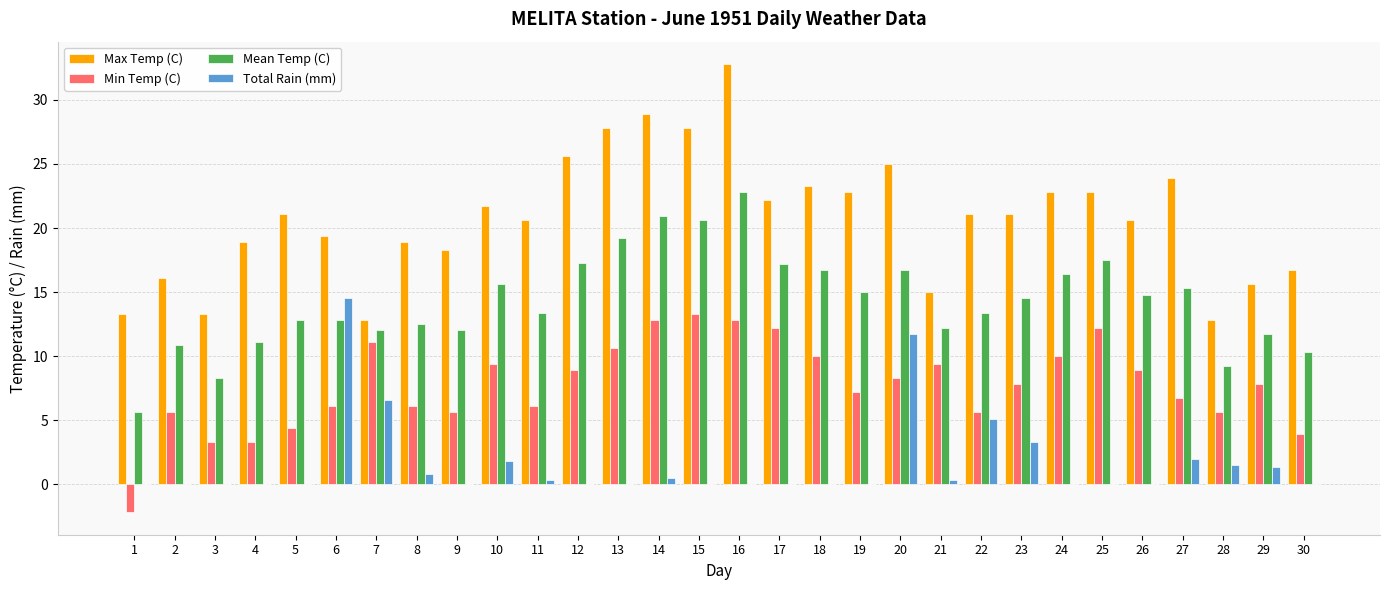

The value of Mean Temp (C) at 15 is 36.5. True or false?

False